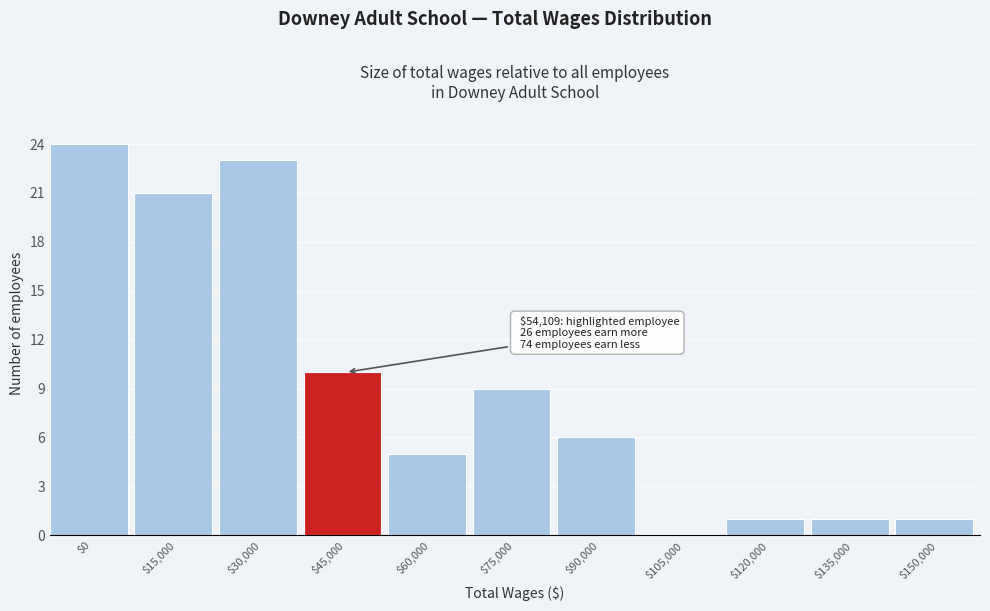

Which label corresponds to the largest value in the chart?

$0